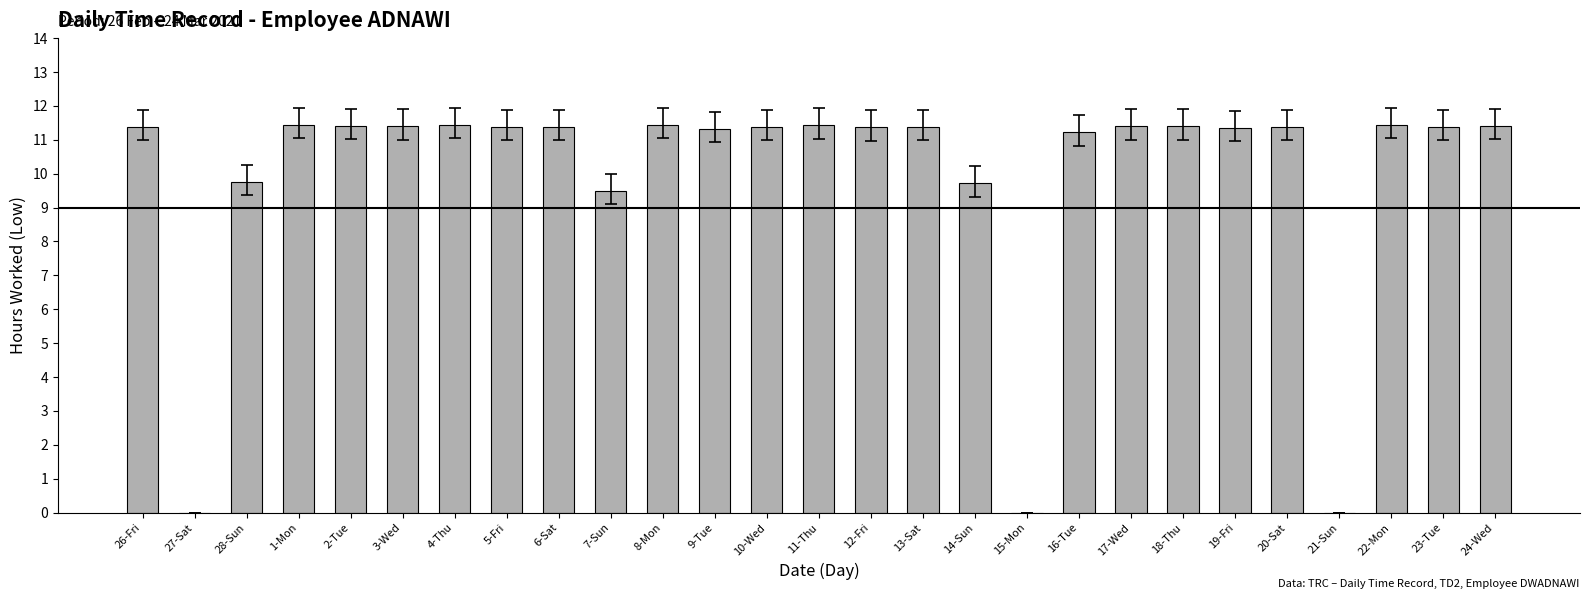

Where does the data first go above 11?

26-Fri